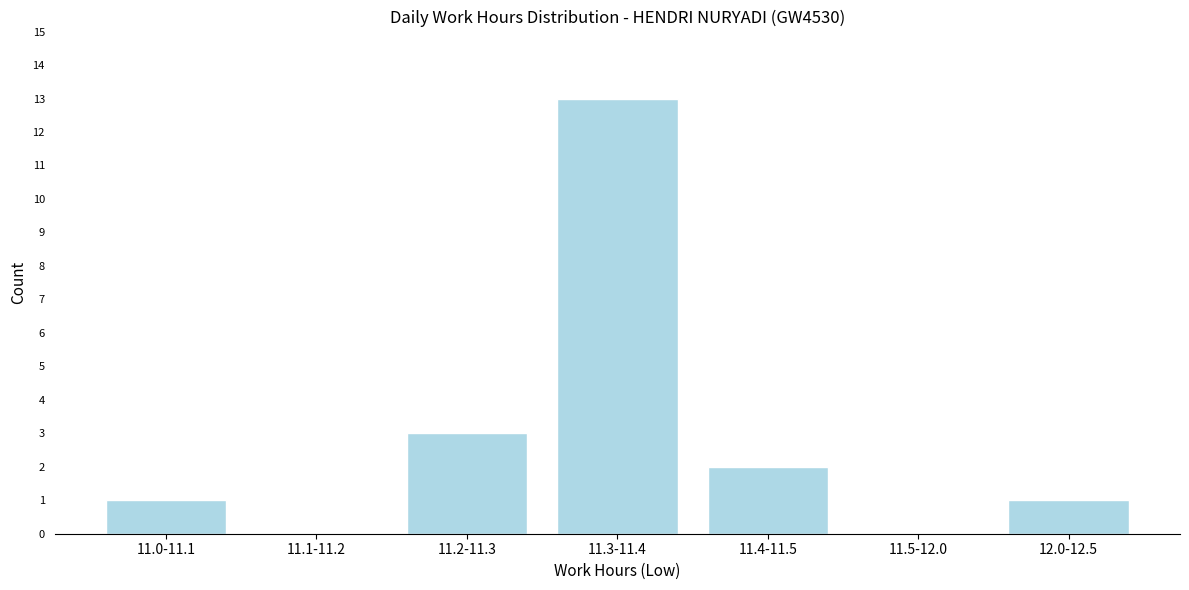

Reading left to right, extract all data points from this chart.

11.0-11.1=1	11.1-11.2=0	11.2-11.3=3	11.3-11.4=13	11.4-11.5=2	11.5-12.0=0	12.0-12.5=1